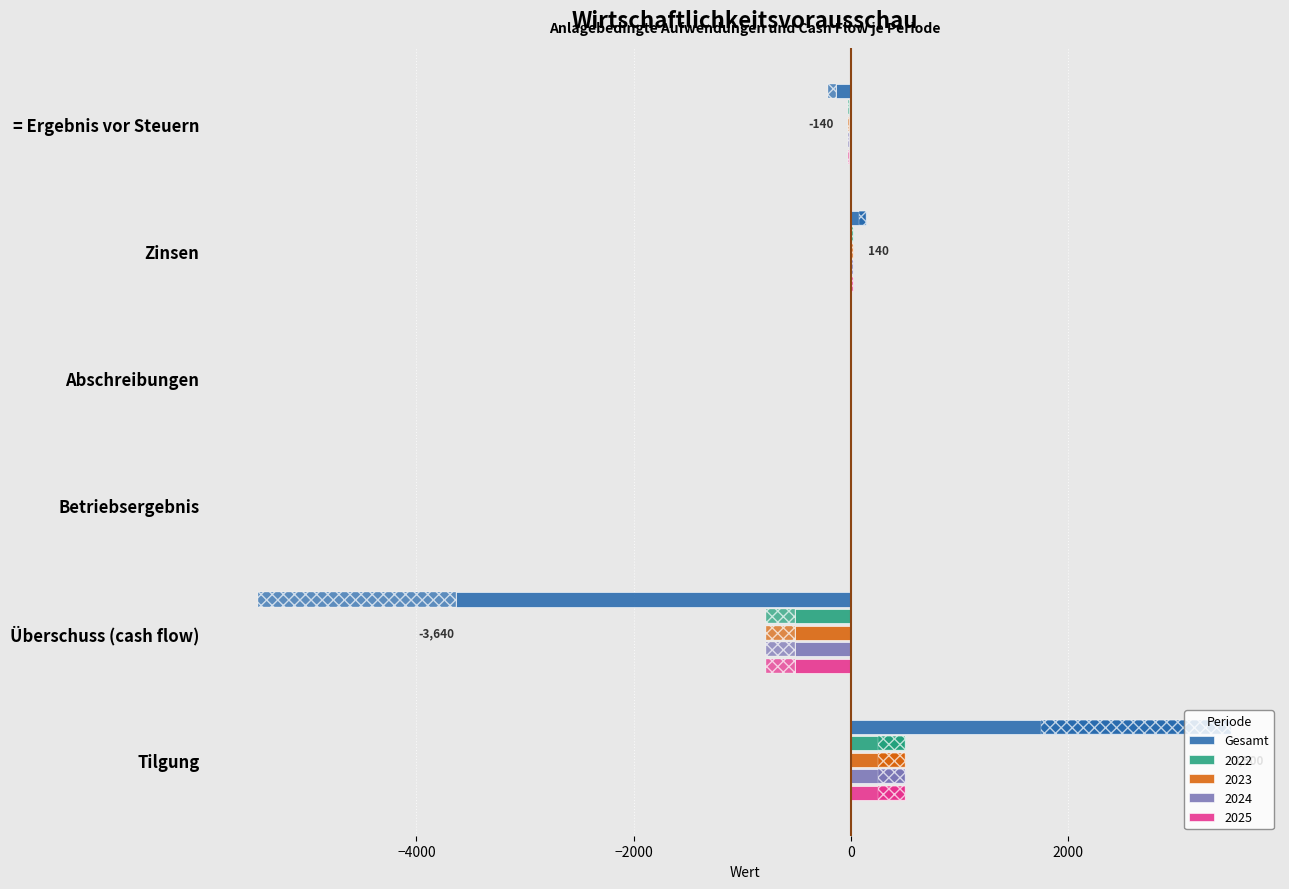

What is the difference between the maximum and minimum values?

7140